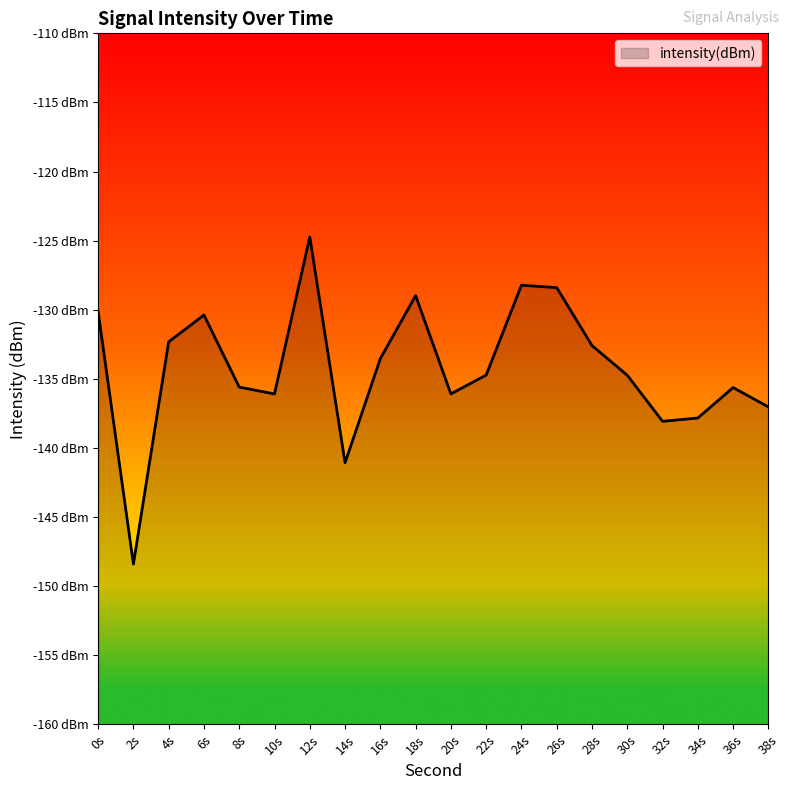

What is the change in value from 14s to 34s?

+3.2